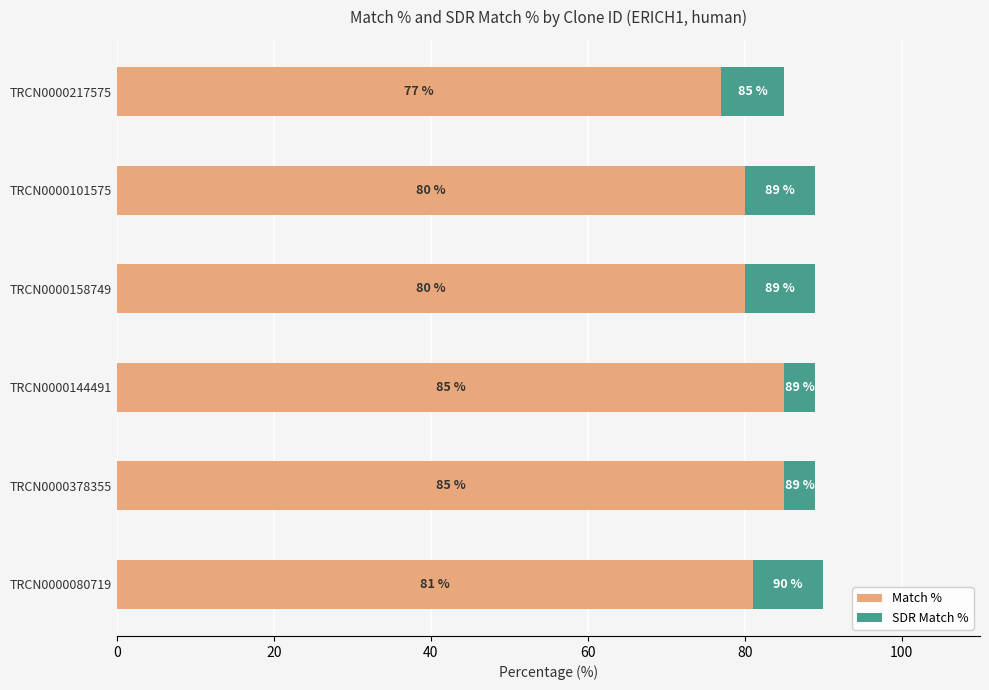

At which category is the sum across all series the highest?

TRCN0000080719